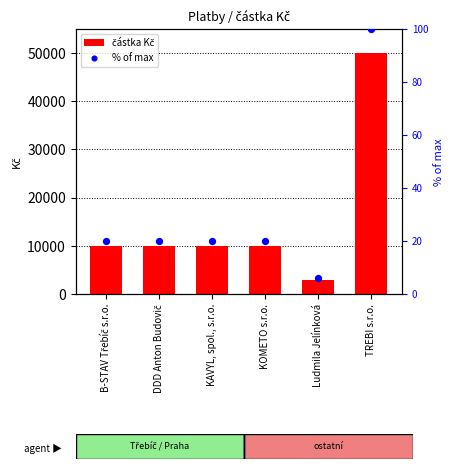

Which series has the widest spread of Y values?

částka Kč